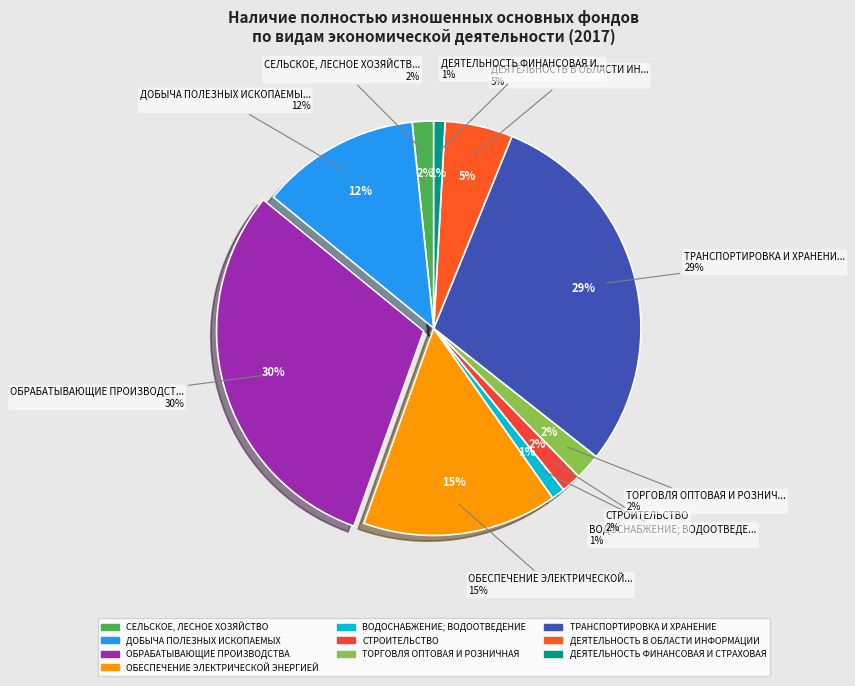

The ВОДОСНАБЖЕНИЕ; ВОДООТВЕДЕНИЕ slice represents 72% of the pie. True or false?

False